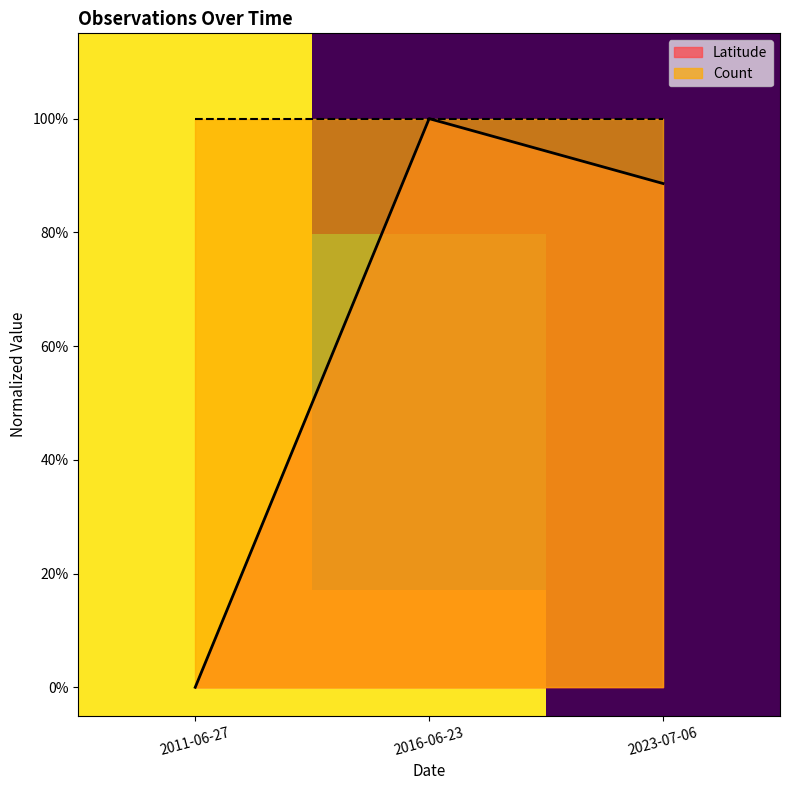

Does the chart display data point markers on the line(s)?

No